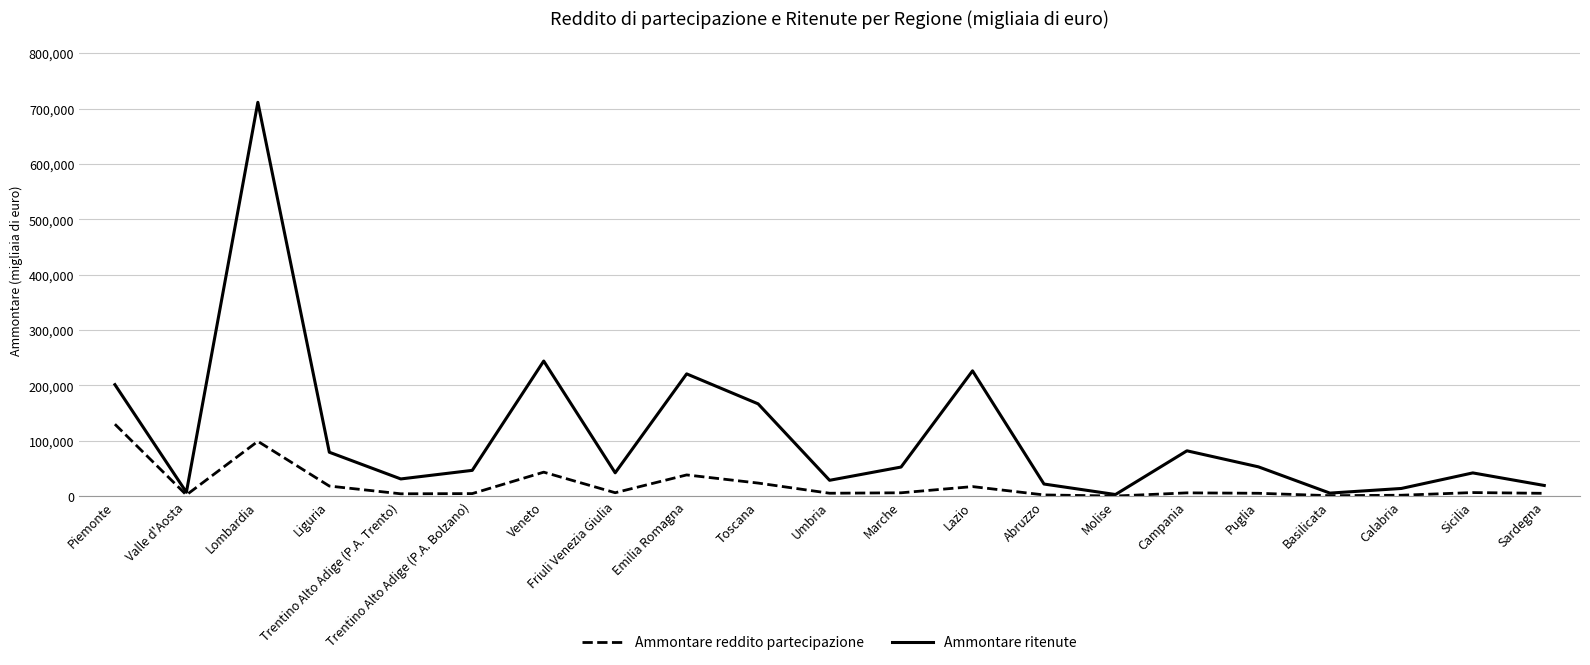

Which category has the highest value in the Ammontare ritenute series?

Lombardia